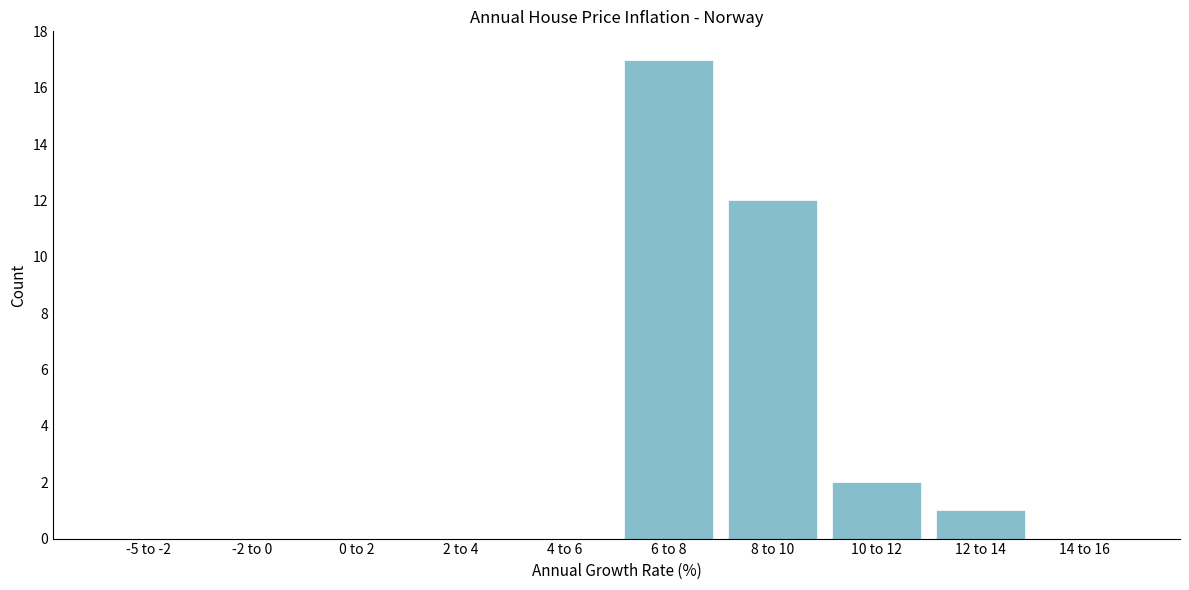

Reading left to right, list all the values displayed in this chart.

-5 to -2=0	-2 to 0=0	0 to 2=0	2 to 4=0	4 to 6=0	6 to 8=17	8 to 10=12	10 to 12=2	12 to 14=1	14 to 16=0